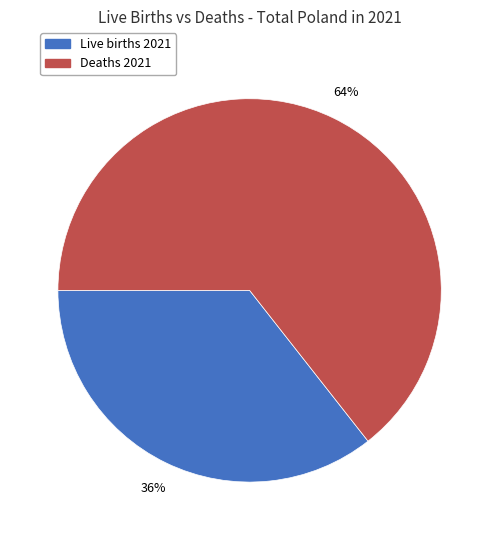

Does any single category account for the majority?

Yes